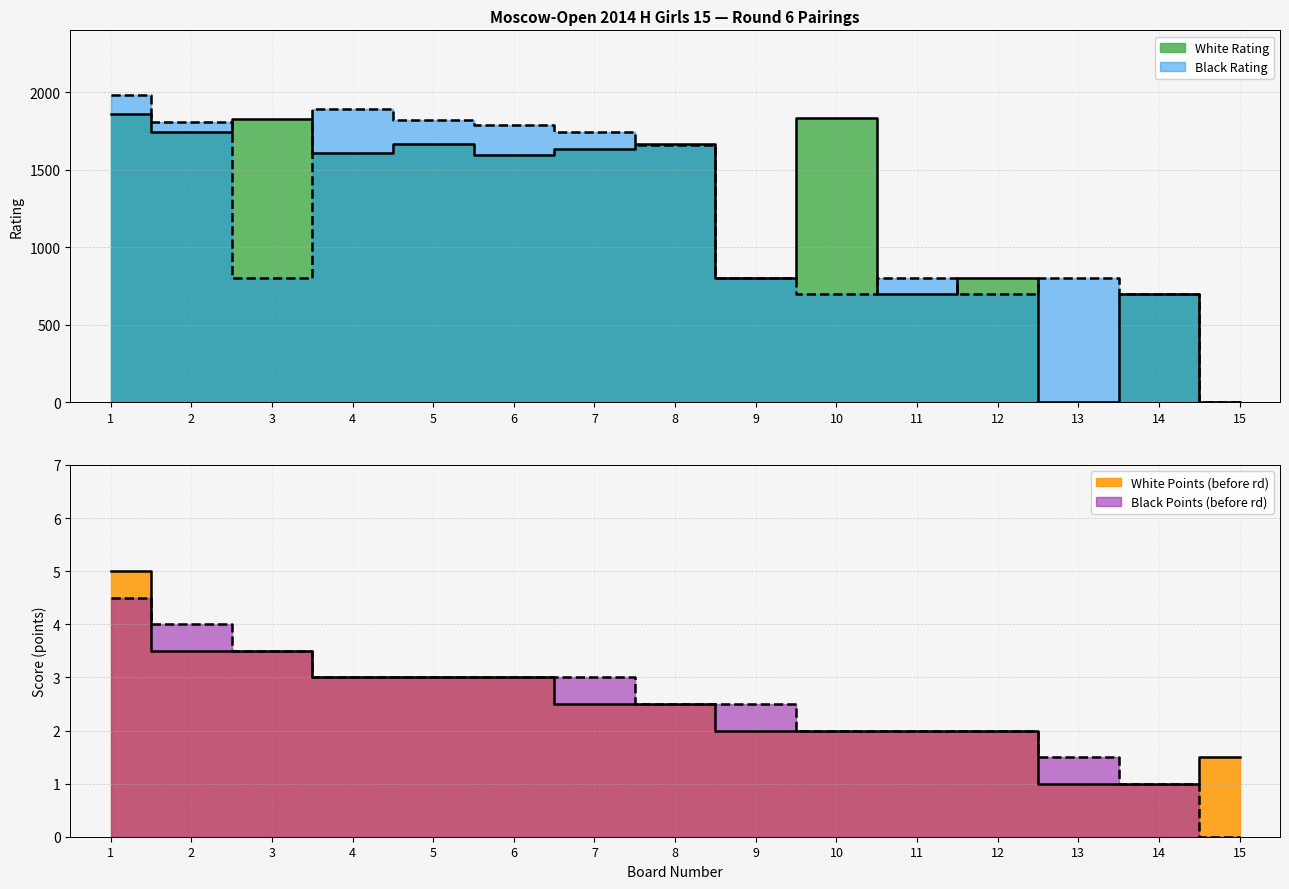

Which series has the largest total across all categories?

White Rating